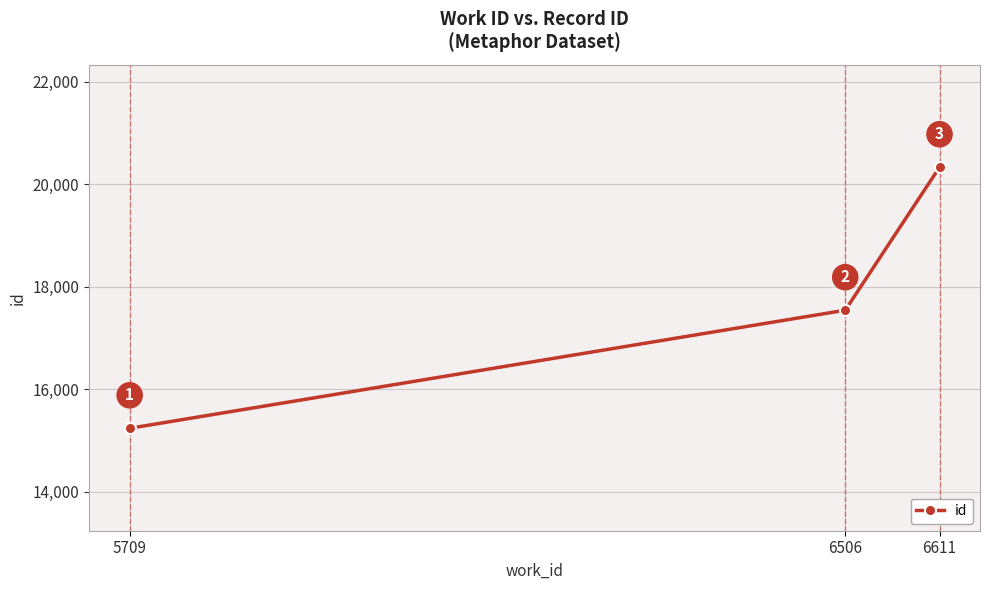

Read the value at 6611, to the nearest 10.

20330